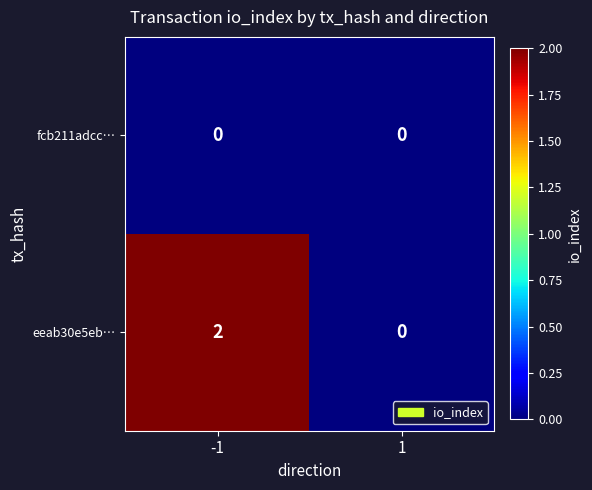

List the labels in order of eeab30e5eb… value, largest first.

-1, 1